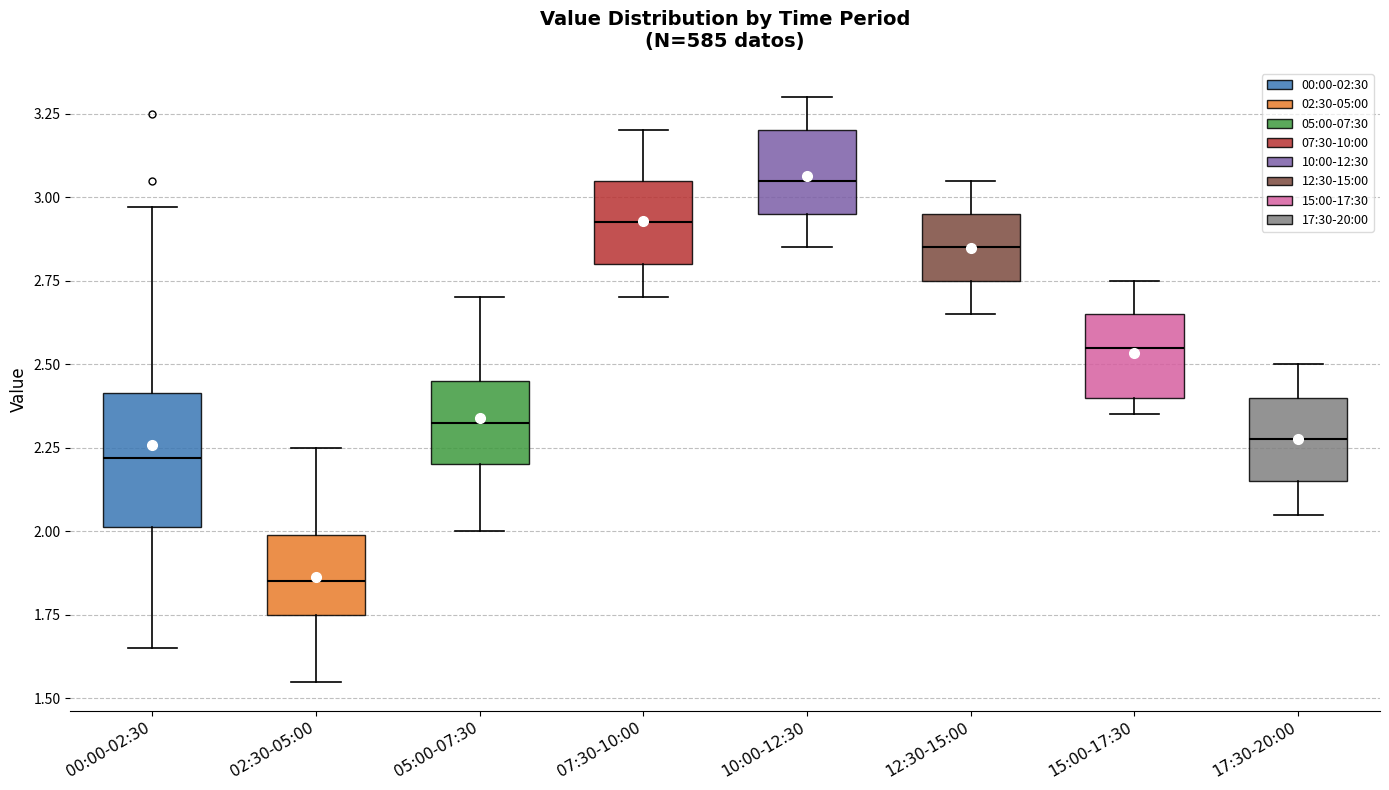

Which box has the lowest median line?

02:30-05:00